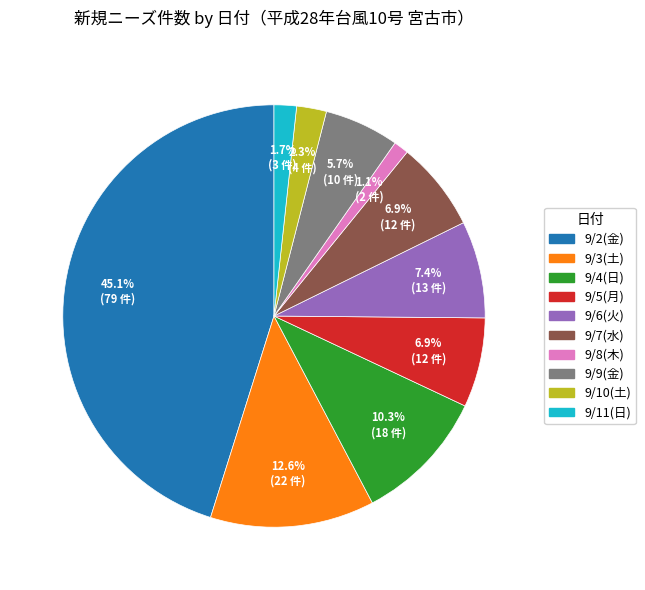

Is there a majority slice in this chart?

No